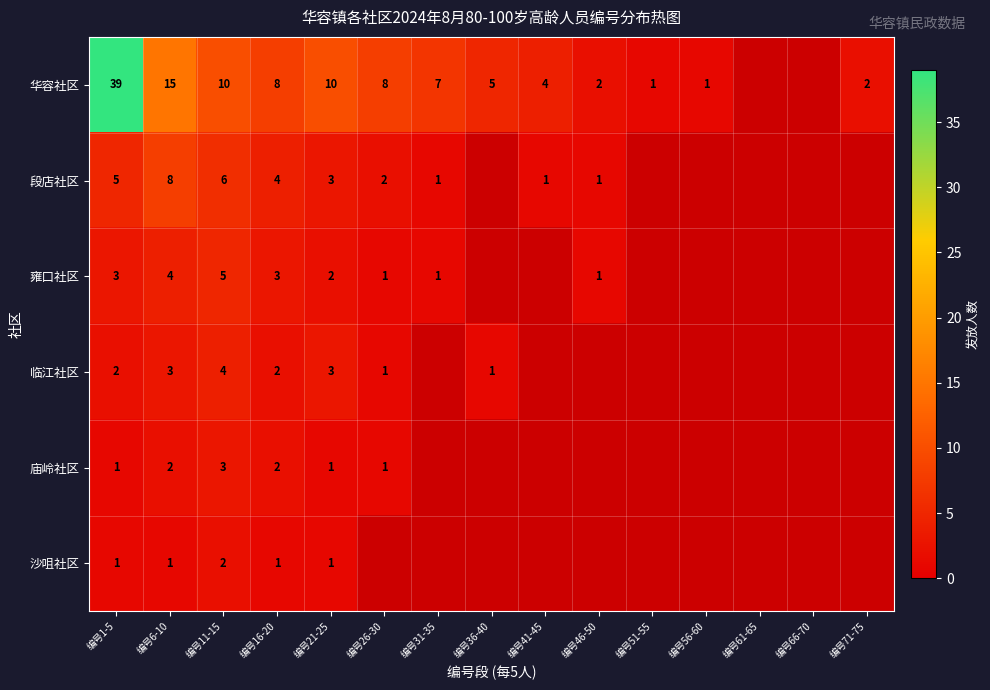

Rank the series at 编号11-15 from lowest to highest value.

沙咀社区, 庙岭社区, 临江社区, 雍口社区, 段店社区, 华容社区